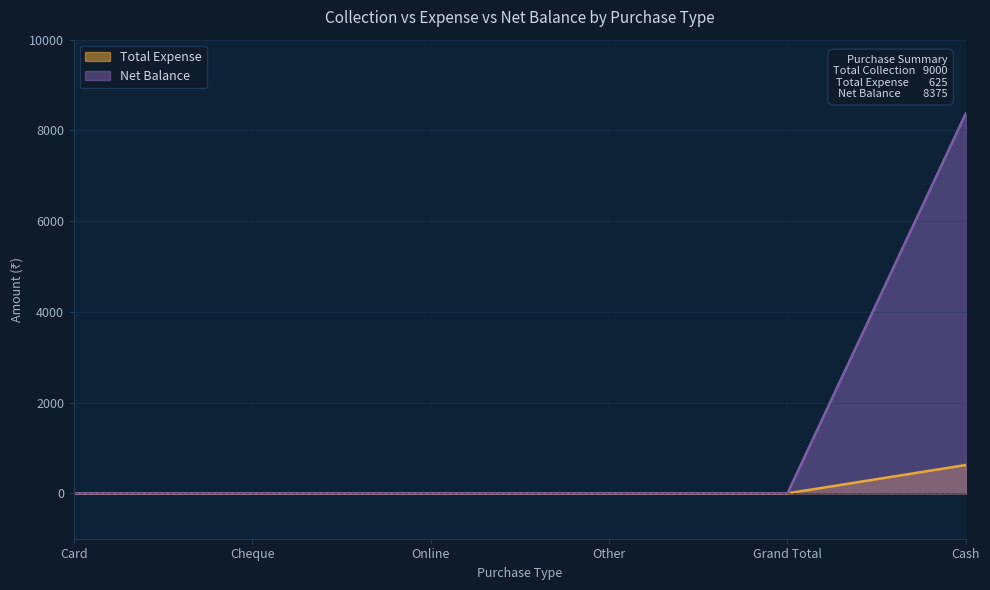

At which label is Total Expense closest to 312?

Card